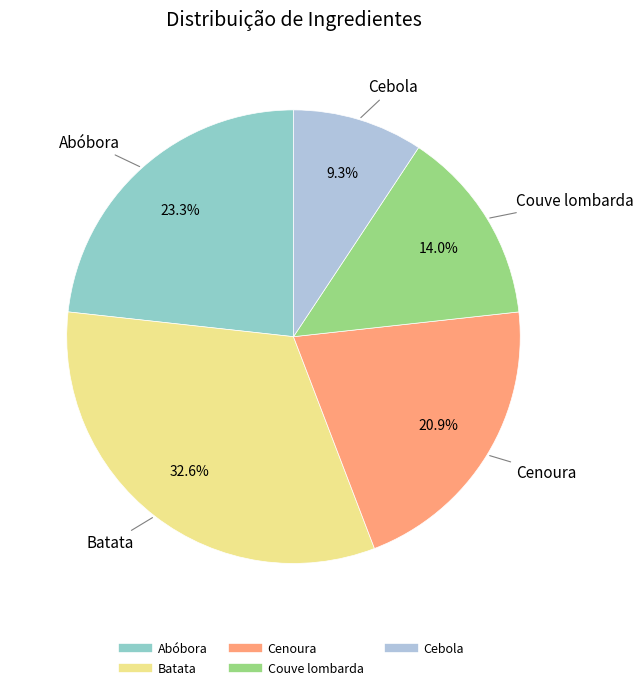

To the nearest percent, what is the average slice percentage?

20%